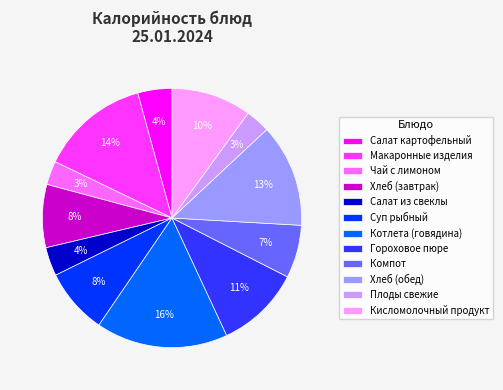

How many segments does this pie chart have?

12